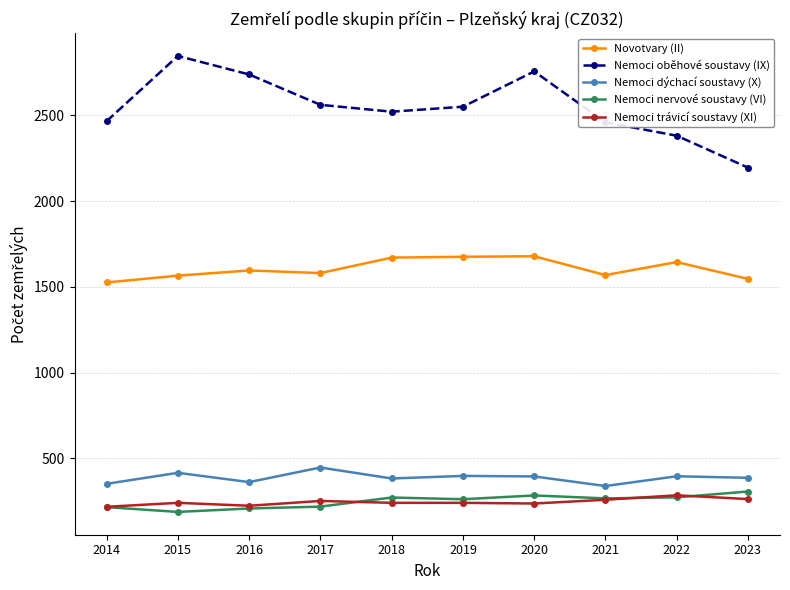

Is it true that Nemoci dýchací soustavy (X) equals 168 at 2022?

False